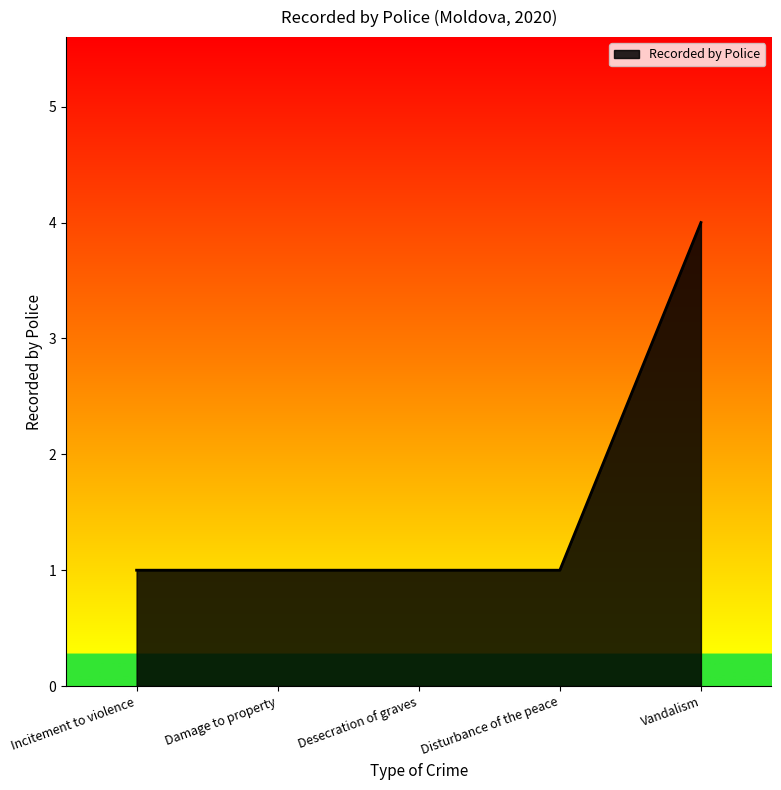

Count the number of data series in this chart.

1